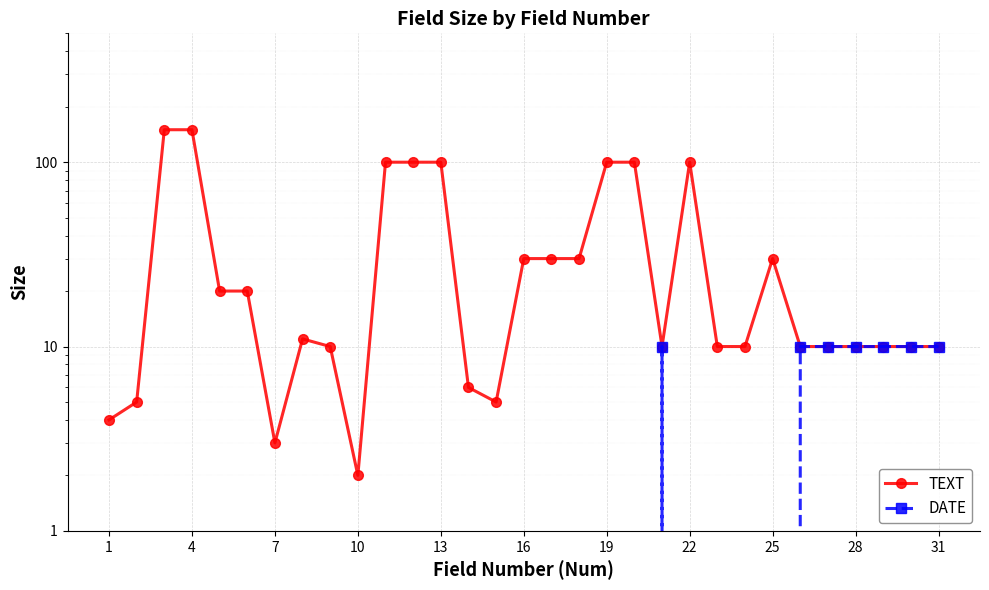

How many distinct data groups are displayed?

2